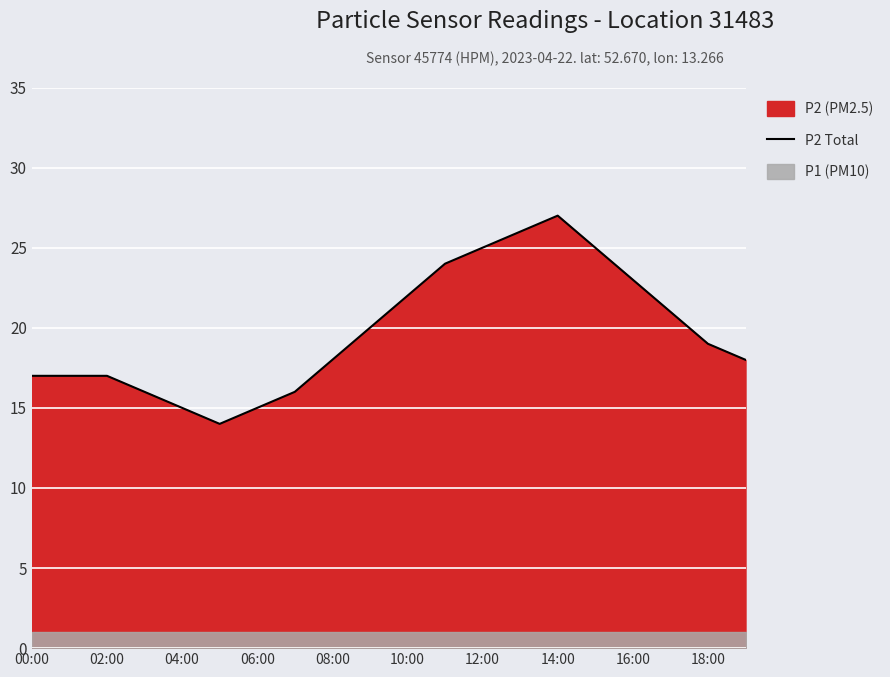

What is the minimum value for P2 Total?

14